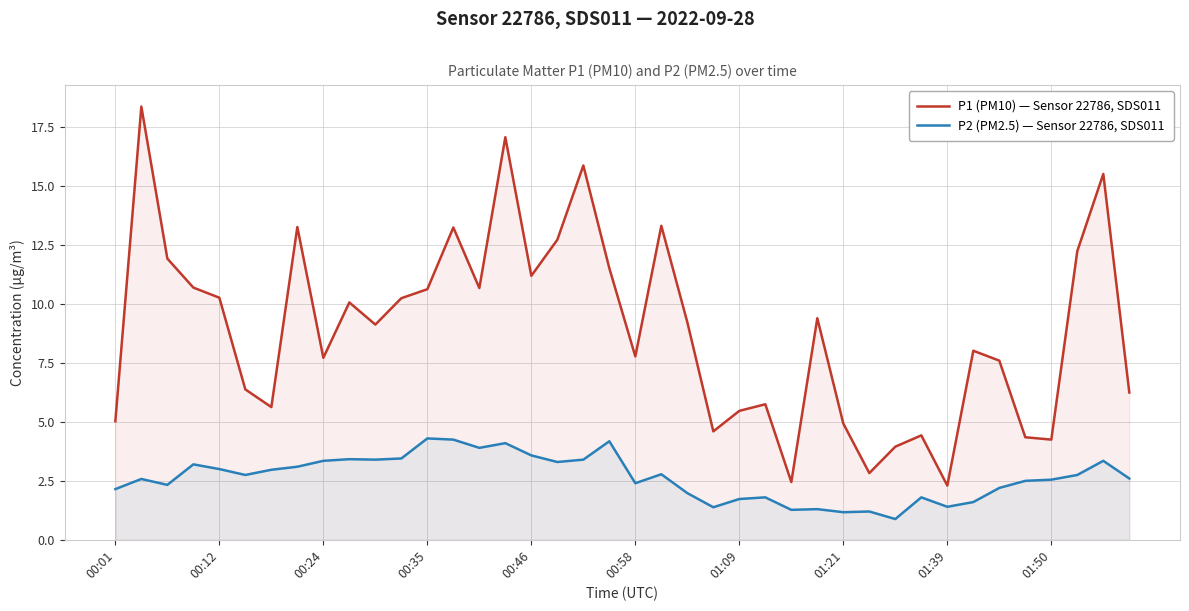

Which series has the largest total across all categories?

P1 (PM10) — Sensor 22786, SDS011